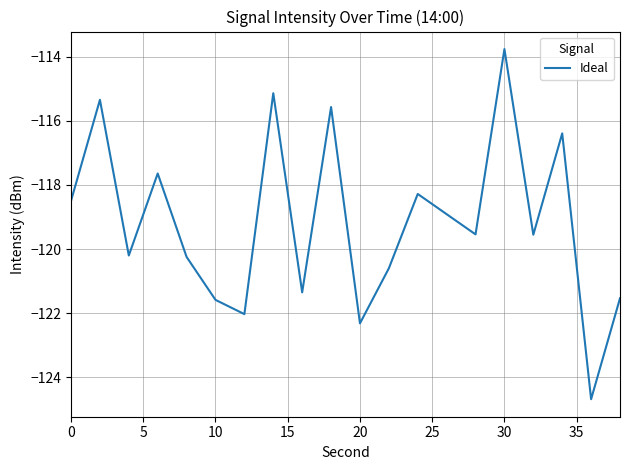

What is the difference between the maximum and minimum values?

10.9